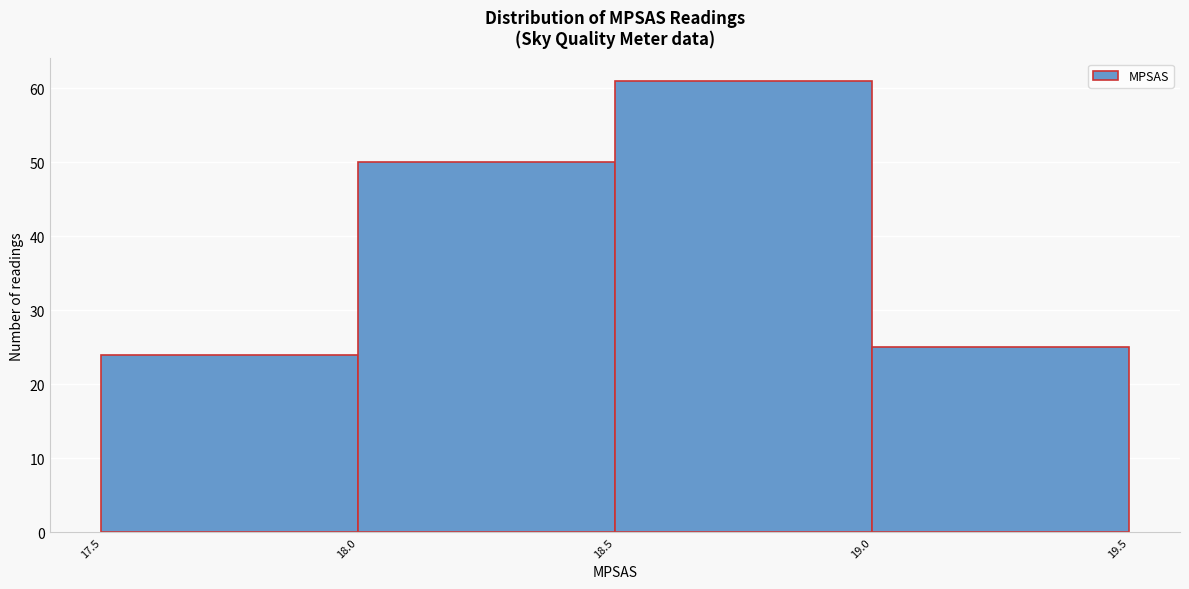

Over which range of the x-axis is the bar tallest?

18.5 to 19.0